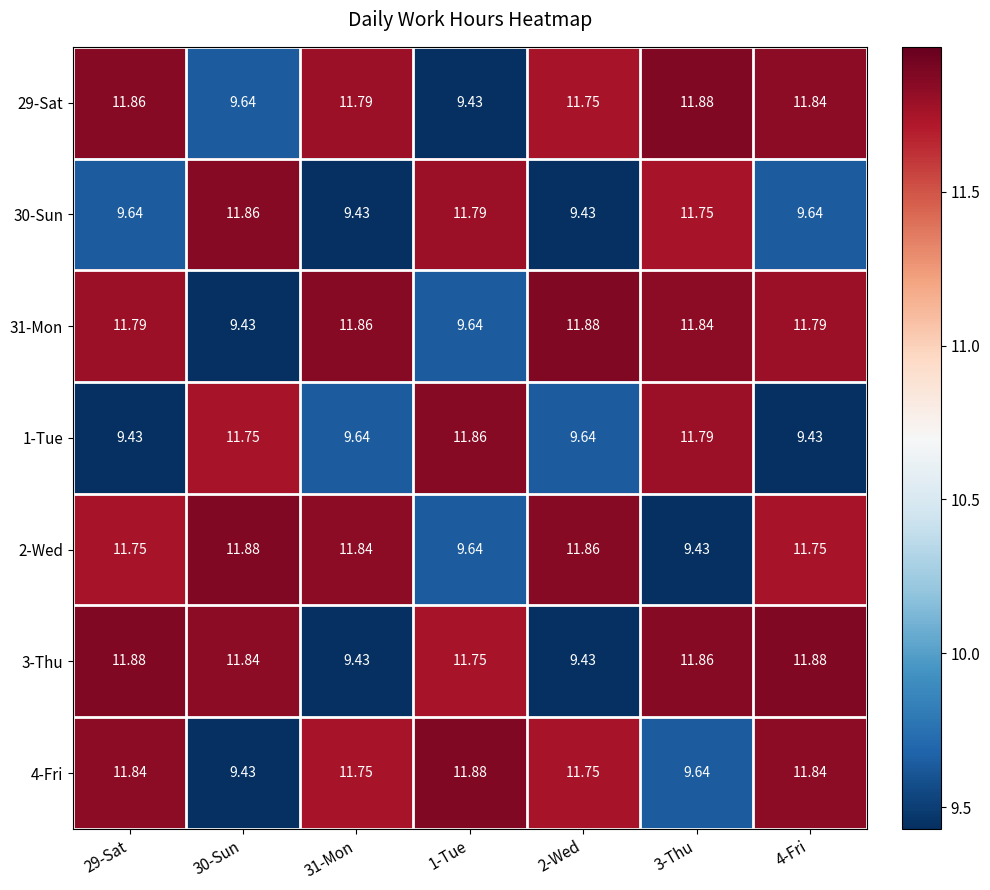

What is the total value across all series at 3-Thu?

78.2